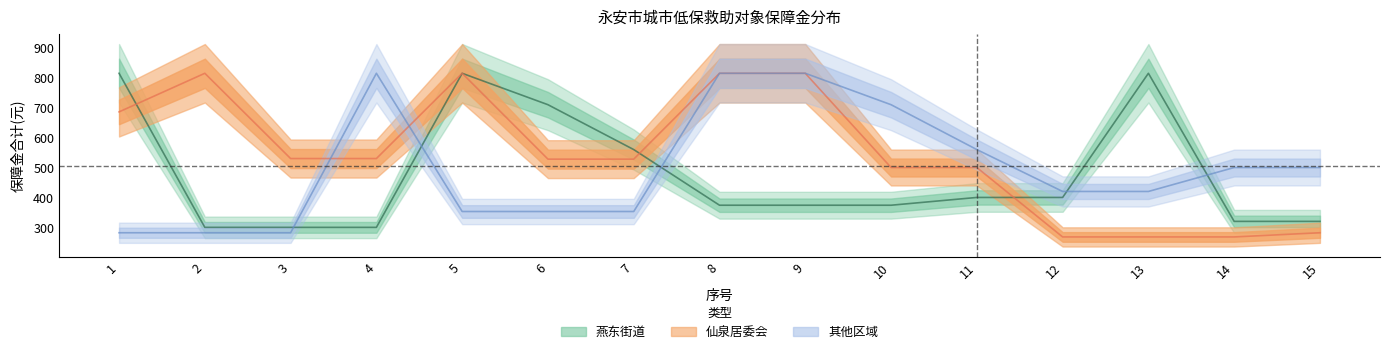

What is the sum of all 其他区域 values?

7460